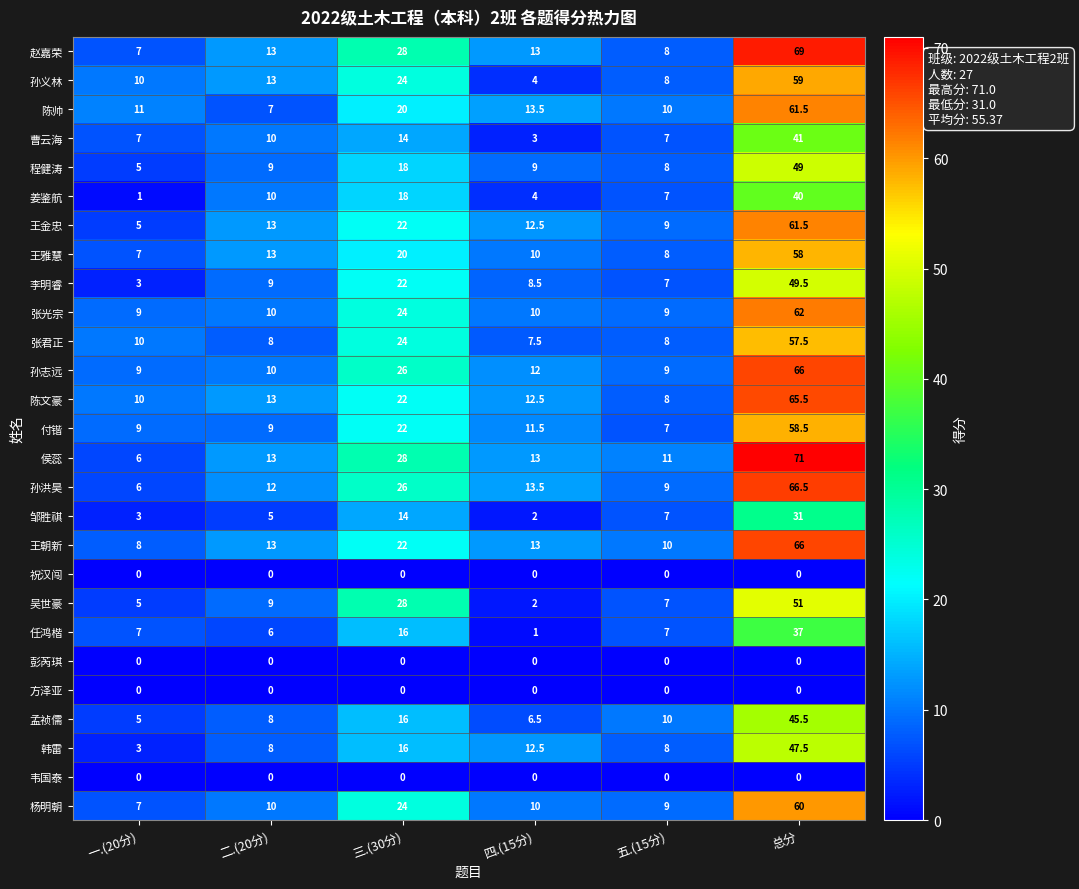

What is the spread (max minus min) of values at 一.(20分)?

11.0